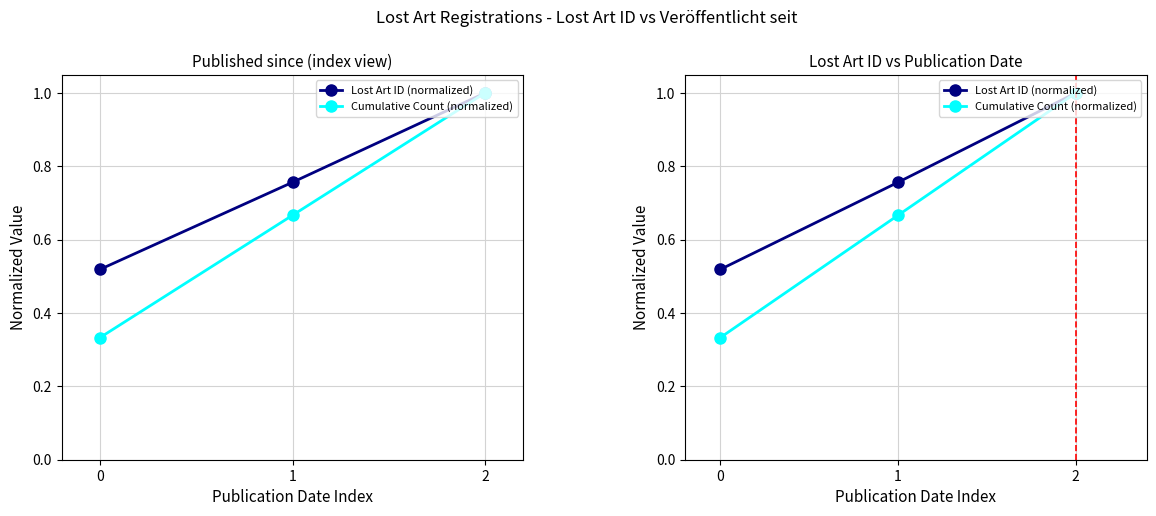

Which series has the largest total across all categories?

Lost Art ID (normalized)